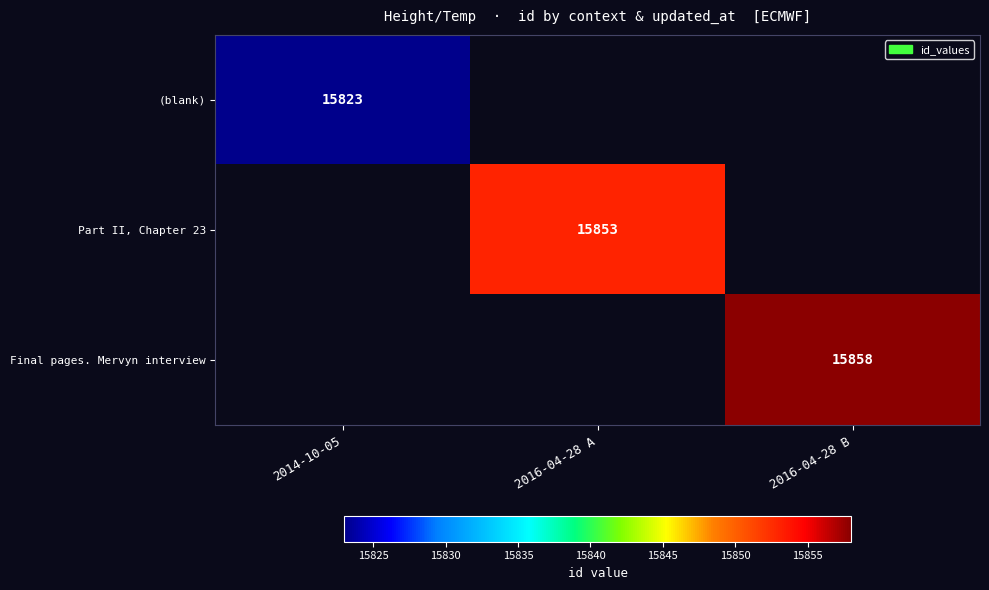

At how many categories does at least one series exceed 6964?

3